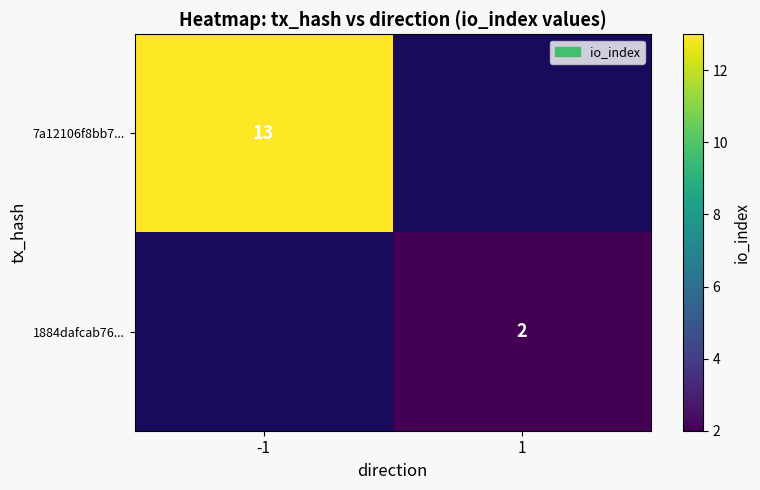

Is it true that 7a12106f8bb7... equals 13 at -1?

True